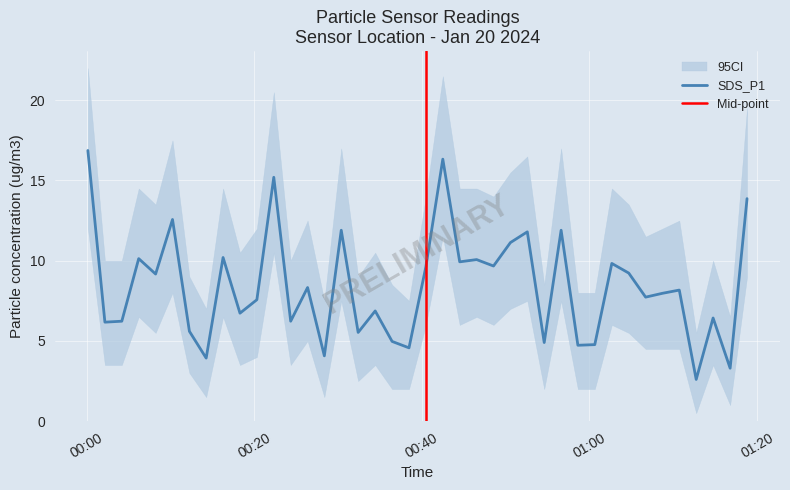

What is the difference between the second highest and minimum values in the SDS_P1 series?

13.7